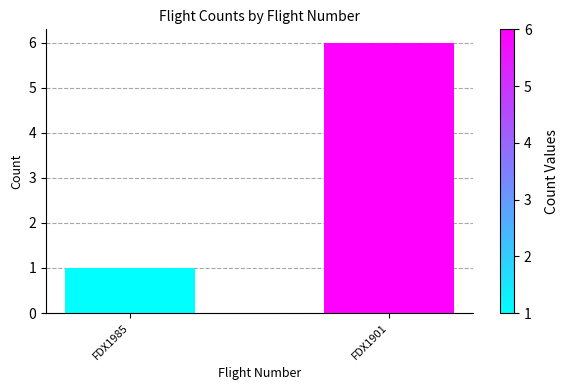

What is the minimum value shown in the chart?

1